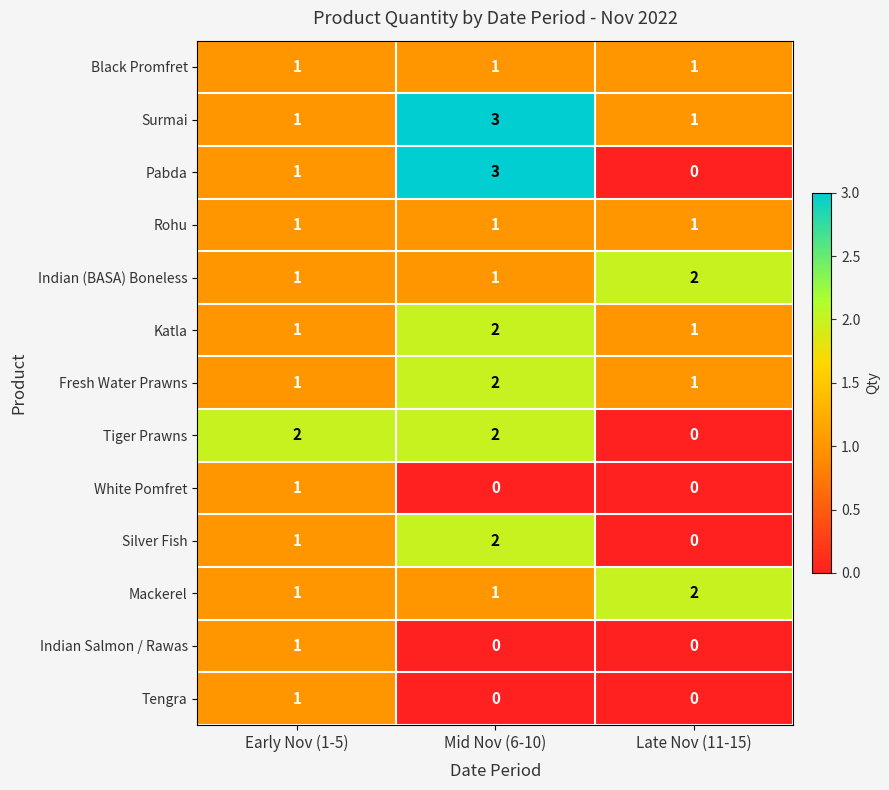

Which series has the largest range (max minus min)?

Pabda